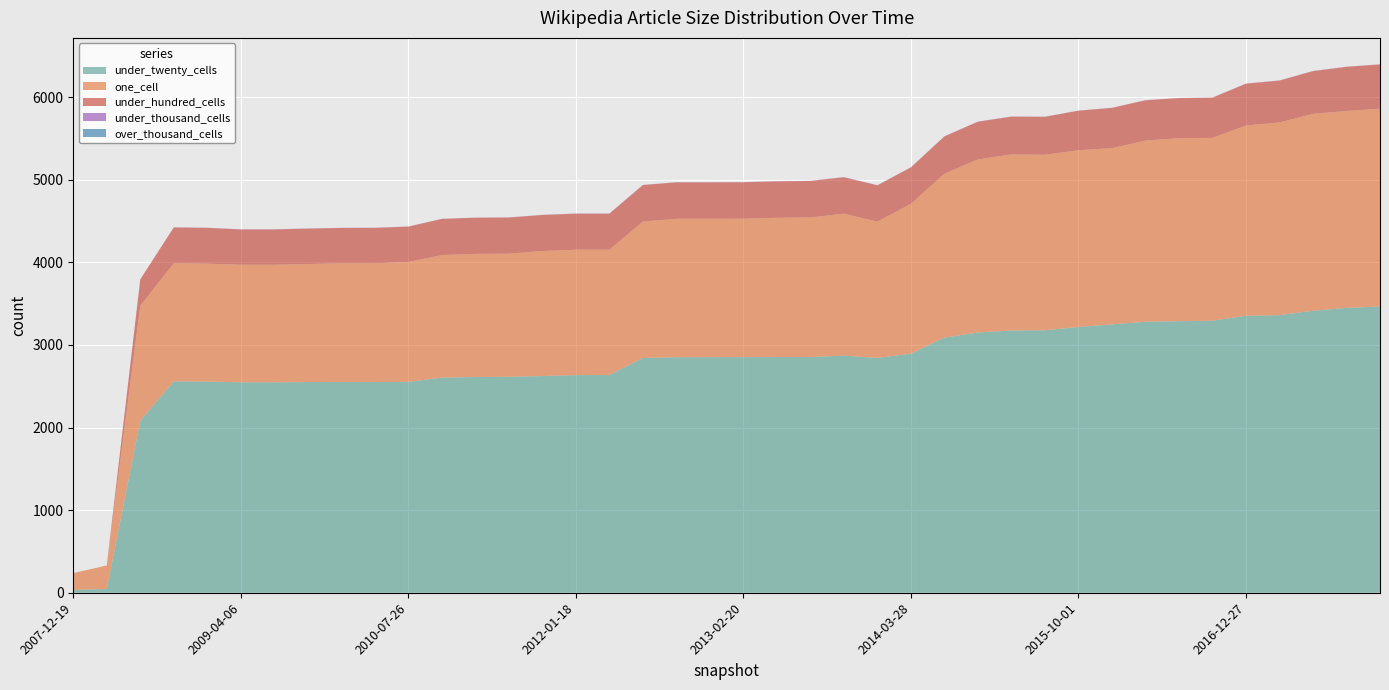

Reading right to left, extract all data points from this chart.

under_twenty_cells: 2018-04-09=3465	2017-12-22=3448	2017-10-12=3413	2017-04-12=3360	2016-12-27=3352	2016-10-07=3292	2016-07-04=3287	2016-04-05=3280	2016-01-04=3248	2015-10-01=3217	2015-07-03=3177	2015-04-09=3174	2015-01-19=3150	2014-09-08=3088	2014-03-28=2894	2013-12-20=2842	2013-09-10=2870	2013-07-09=2853	2013-05-21=2853	2013-02-20=2852	2012-12-11=2851	2012-10-31=2851	2012-07-13=2841	2012-03-26=2636	2012-01-18=2634	2011-09-05=2623	2011-06-10=2614	2011-02-21=2611	2010-11-17=2604	2010-07-26=2552	2010-04-01=2551	2009-12-16=2551	2009-09-25=2550	2009-06-17=2547	2009-04-06=2547	2008-12-17=2556	2008-10-10=2559	2008-06-27=2081	2008-04-01=45	2007-12-19=35
one_cell: 2018-04-09=2394	2017-12-22=2383	2017-10-12=2384	2017-04-12=2332	2016-12-27=2303	2016-10-07=2214	2016-07-04=2214	2016-04-05=2193	2016-01-04=2133	2015-10-01=2139	2015-07-03=2124	2015-04-09=2132	2015-01-19=2095	2014-09-08=1984	2014-03-28=1813	2013-12-20=1650	2013-09-10=1718	2013-07-09=1690	2013-05-21=1685	2013-02-20=1675	2012-12-11=1675	2012-10-31=1675	2012-07-13=1652	2012-03-26=1516	2012-01-18=1518	2011-09-05=1513	2011-06-10=1490	2011-02-21=1491	2010-11-17=1483	2010-07-26=1451	2010-04-01=1437	2009-12-16=1436	2009-09-25=1429	2009-06-17=1423	2009-04-06=1423	2008-12-17=1427	2008-10-10=1429	2008-06-27=1394	2008-04-01=285	2007-12-19=203
under_hundred_cells: 2018-04-09=535	2017-12-22=534	2017-10-12=516	2017-04-12=507	2016-12-27=506	2016-10-07=486	2016-07-04=486	2016-04-05=487	2016-01-04=487	2015-10-01=478	2015-07-03=459	2015-04-09=456	2015-01-19=456	2014-09-08=451	2014-03-28=441	2013-12-20=439	2013-09-10=441	2013-07-09=441	2013-05-21=441	2013-02-20=441	2012-12-11=441	2012-10-31=441	2012-07-13=441	2012-03-26=436	2012-01-18=436	2011-09-05=436	2011-06-10=437	2011-02-21=437	2010-11-17=437	2010-07-26=428	2010-04-01=428	2009-12-16=428	2009-09-25=428	2009-06-17=427	2009-04-06=427	2008-12-17=433	2008-10-10=433	2008-06-27=318	2008-04-01=0	2007-12-19=0
under_thousand_cells: 2018-04-09=2	2017-12-22=2	2017-10-12=2	2017-04-12=2	2016-12-27=2	2016-10-07=2	2016-07-04=2	2016-04-05=2	2016-01-04=2	2015-10-01=2	2015-07-03=2	2015-04-09=2	2015-01-19=2	2014-09-08=2	2014-03-28=2	2013-12-20=2	2013-09-10=2	2013-07-09=2	2013-05-21=2	2013-02-20=2	2012-12-11=2	2012-10-31=2	2012-07-13=2	2012-03-26=2	2012-01-18=2	2011-09-05=2	2011-06-10=2	2011-02-21=2	2010-11-17=2	2010-07-26=2	2010-04-01=2	2009-12-16=2	2009-09-25=2	2009-06-17=2	2009-04-06=2	2008-12-17=2	2008-10-10=2	2008-06-27=1	2008-04-01=0	2007-12-19=0
over_thousand_cells: 2018-04-09=0	2017-12-22=0	2017-10-12=0	2017-04-12=0	2016-12-27=0	2016-10-07=0	2016-07-04=0	2016-04-05=0	2016-01-04=0	2015-10-01=0	2015-07-03=0	2015-04-09=0	2015-01-19=0	2014-09-08=0	2014-03-28=0	2013-12-20=0	2013-09-10=0	2013-07-09=0	2013-05-21=0	2013-02-20=0	2012-12-11=0	2012-10-31=0	2012-07-13=0	2012-03-26=0	2012-01-18=0	2011-09-05=0	2011-06-10=0	2011-02-21=0	2010-11-17=0	2010-07-26=0	2010-04-01=0	2009-12-16=0	2009-09-25=0	2009-06-17=0	2009-04-06=0	2008-12-17=0	2008-10-10=0	2008-06-27=0	2008-04-01=0	2007-12-19=0